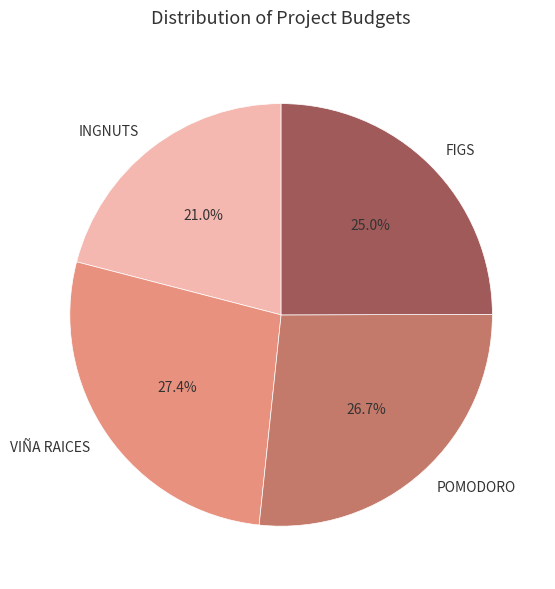

Which category has the biggest portion of the pie?

VIÑA RAICES